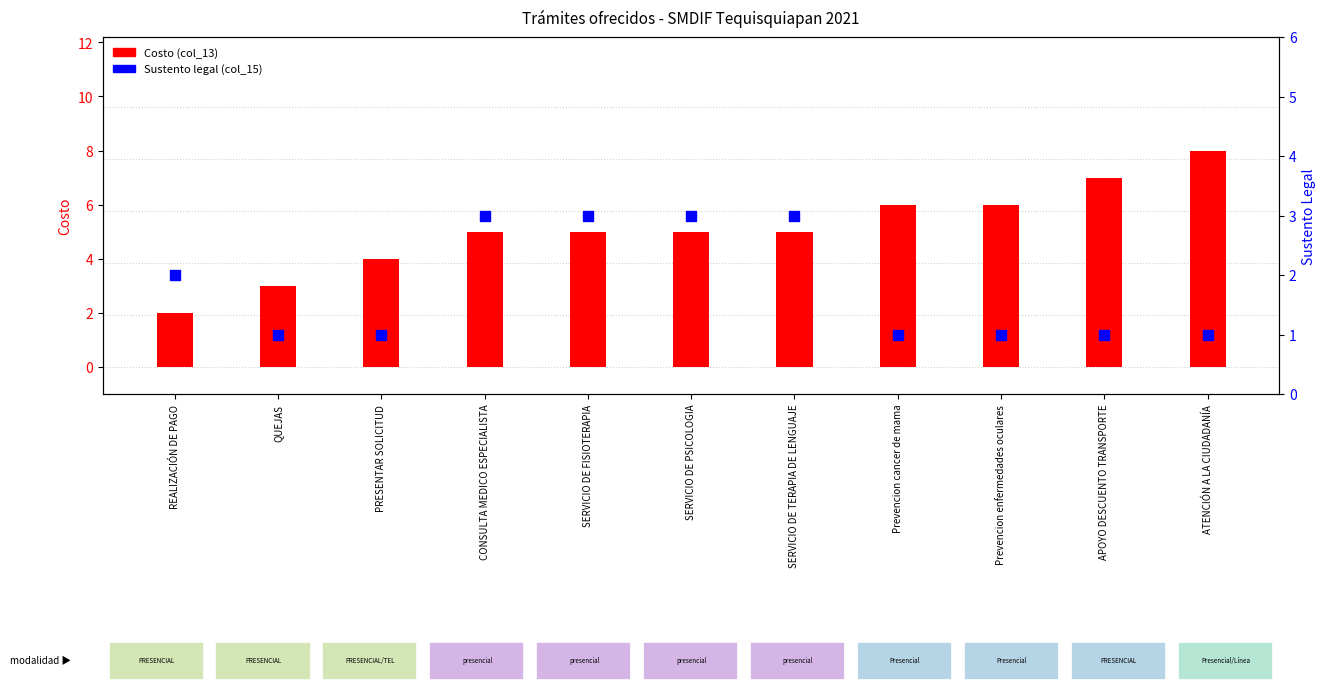

Is the value of Costo (col_13) at SERVICIO DE TERAPIA DE LENGUAJE greater than the value of Sustento legal (col_15) at SERVICIO DE PSICOLOGIA?

Yes